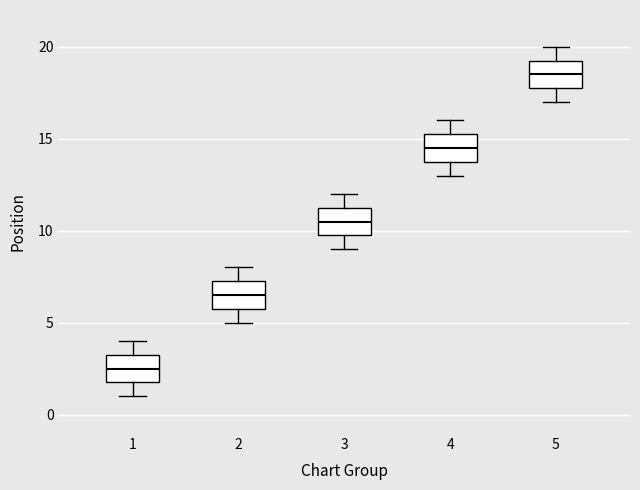

Reading left to right, read every box against the y-axis: the position of its median line, the range the box covers, and the ends of its whiskers. The values are not printed on the chart, so give them approximately, as read against the axis.

1: median 2.5, box 2.0 to 3.5, whiskers 1.0 to 4.0
2: median 6.5, box 6.0 to 7.5, whiskers 5.0 to 8.0
3: median 10.5, box 10.0 to 11.5, whiskers 9.0 to 12.0
4: median 14.5, box 14.0 to 15.5, whiskers 13.0 to 16.0
5: median 18.5, box 18.0 to 19.5, whiskers 17.0 to 20.0